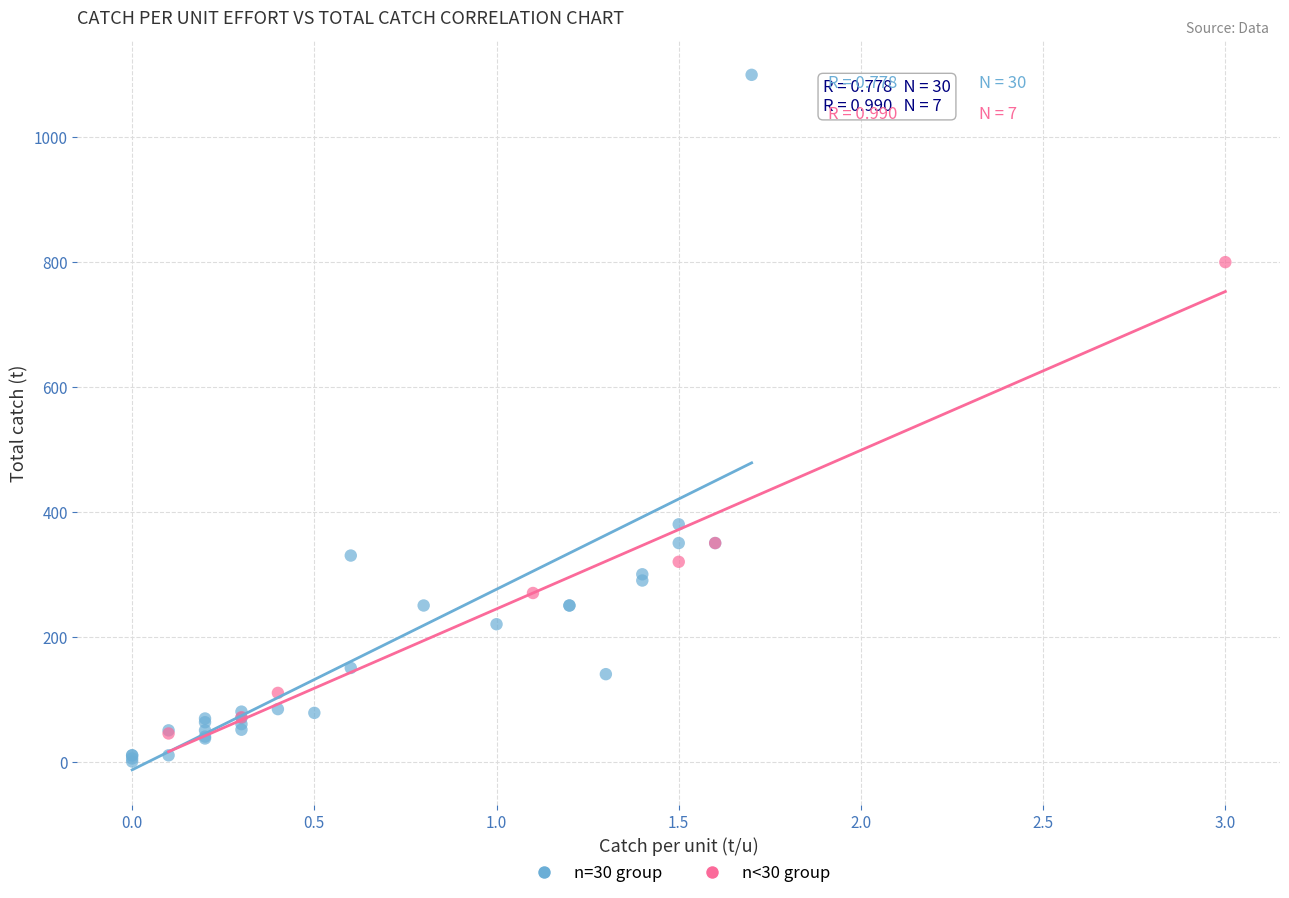

Which series reaches the maximum Y coordinate?

n=30 group